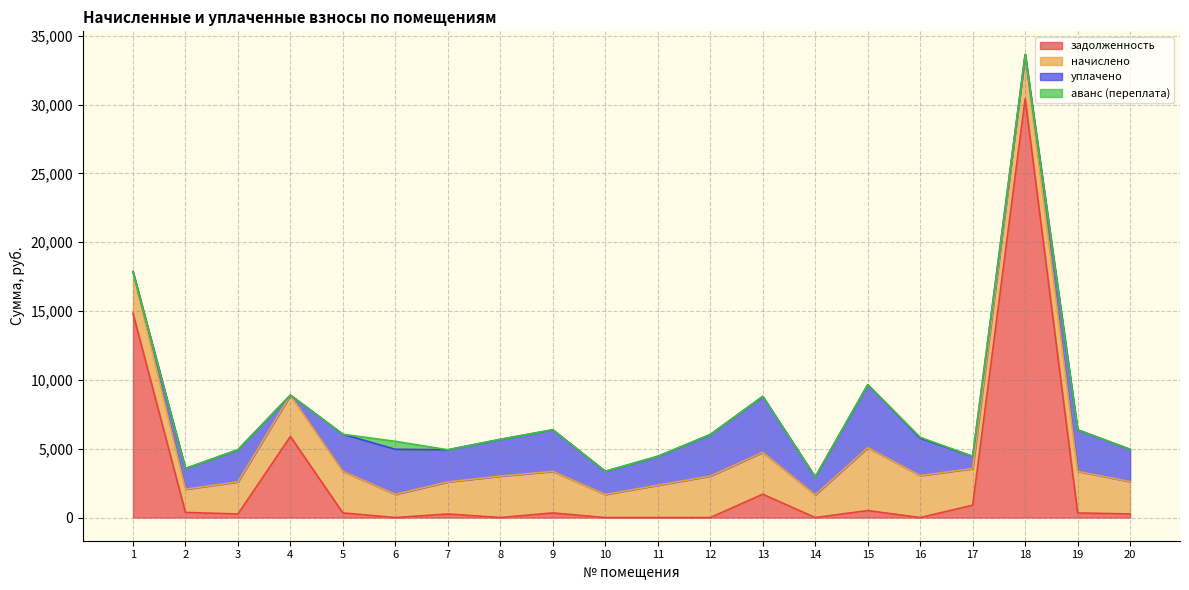

At which category does аванс (переплата) reach its first local valley?

13